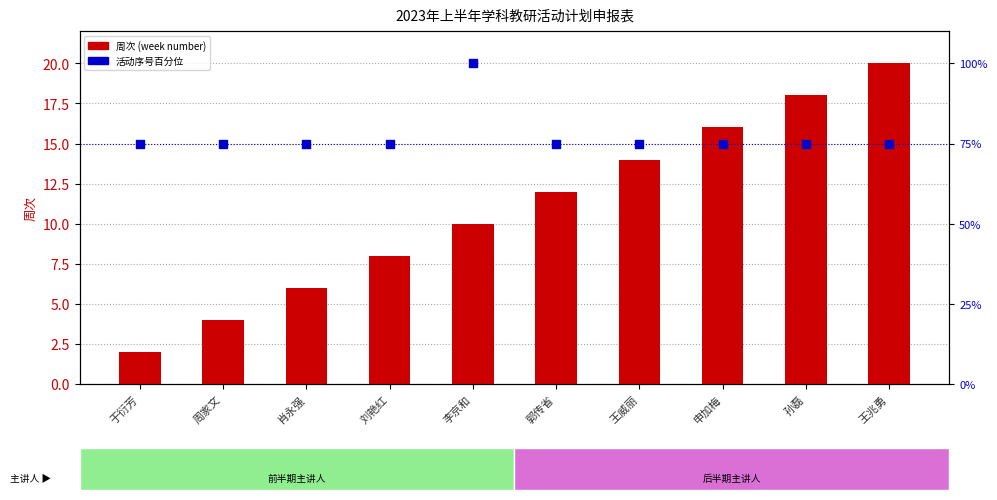

Which series has the largest total across all categories?

活动序号百分位